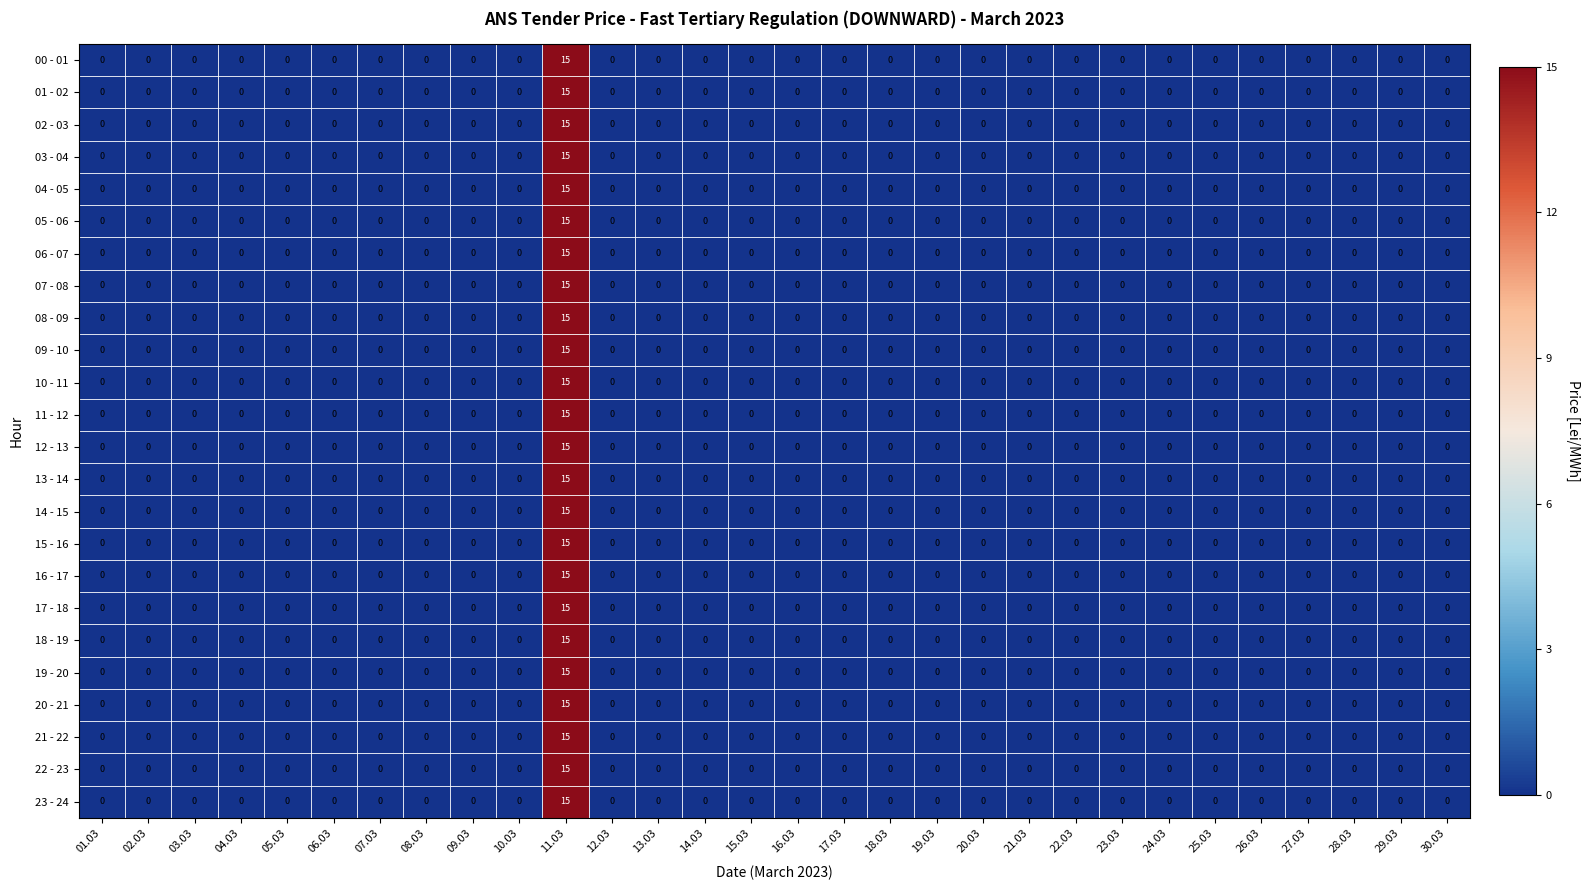

The value of 22 - 23 at 16.03 is 10. True or false?

False